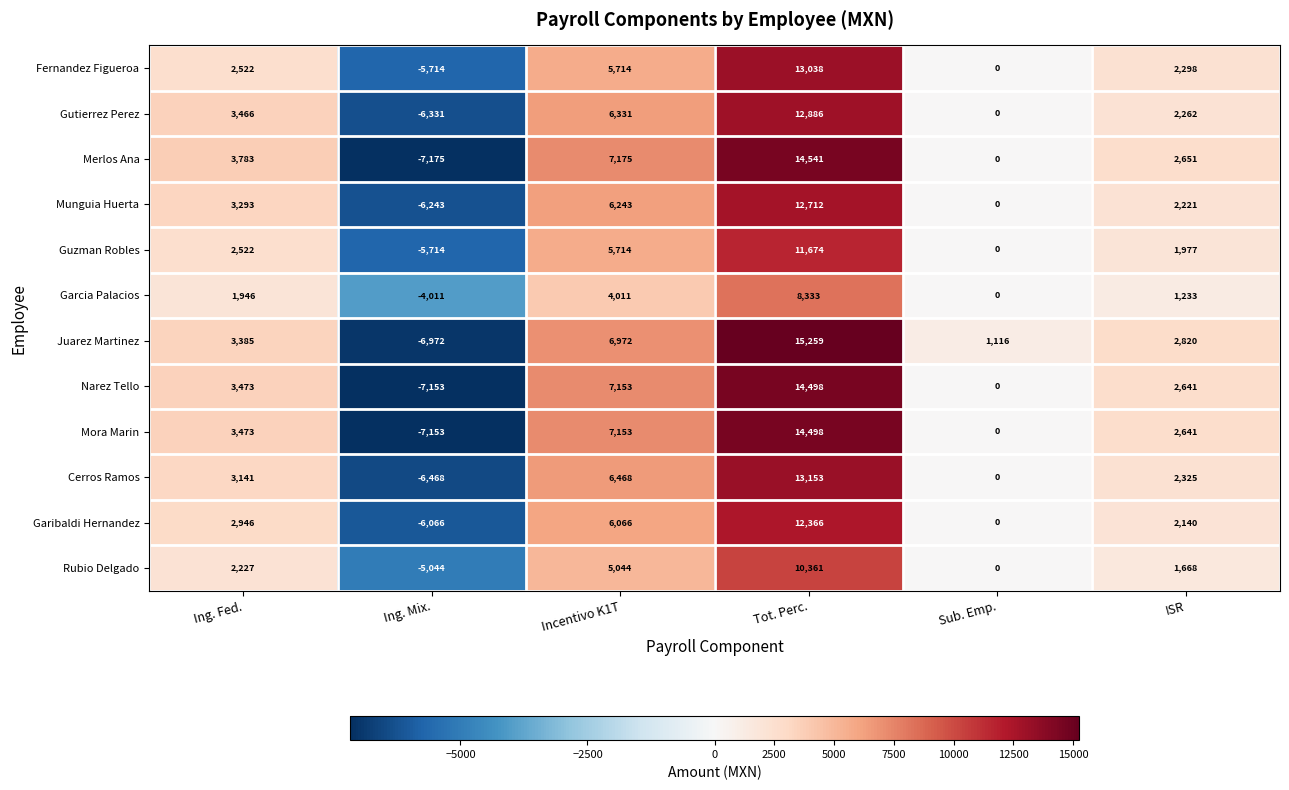

At which category does the chart reach its peak across all series?

Tot. Perc.